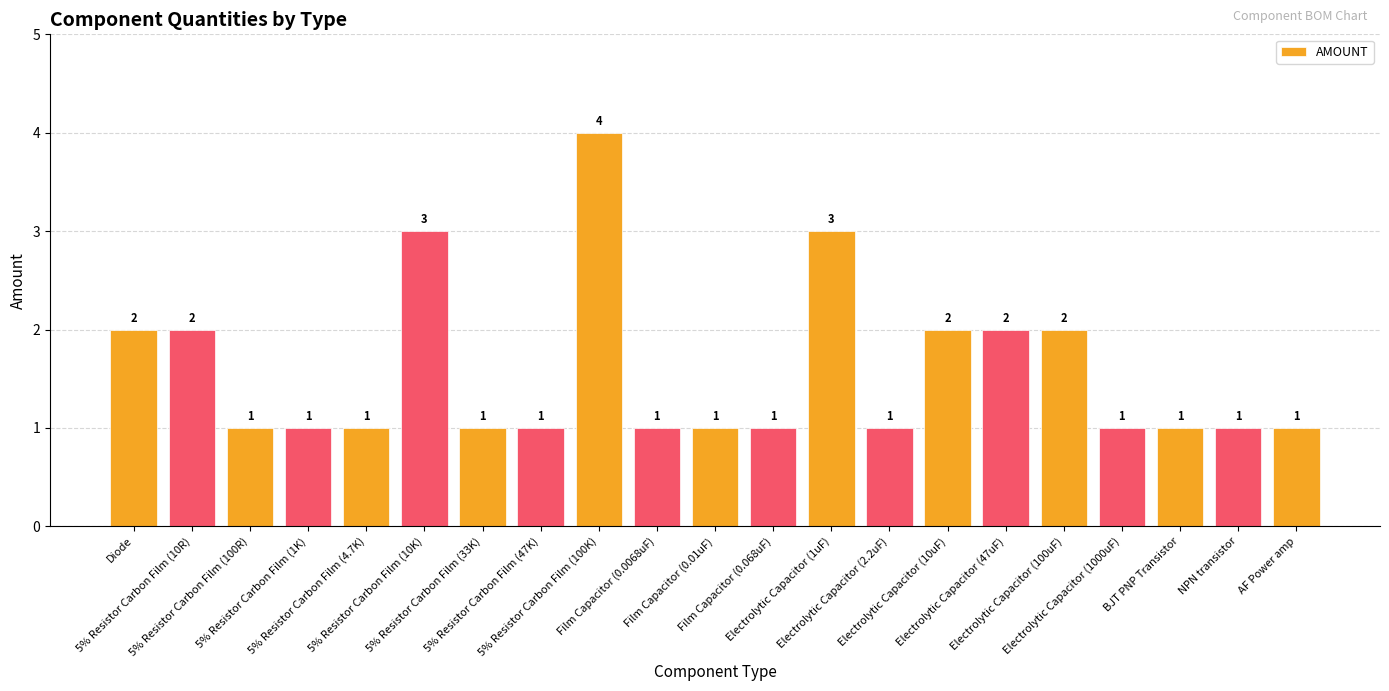

What is the difference between the values at Electrolytic Capacitor (10uF) and 5% Resistor Carbon Film (4.7K)?

1